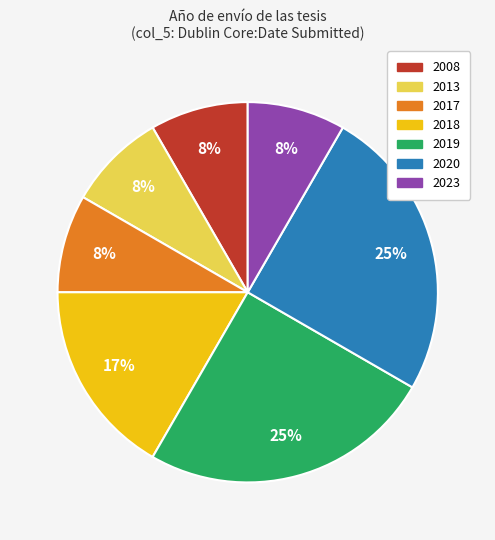

Is there a majority slice in this chart?

No